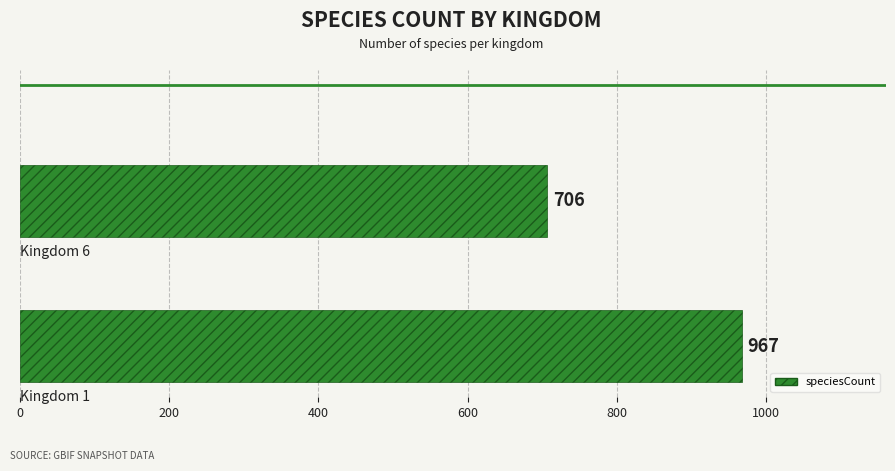

What is the minimum value shown in the chart?

706